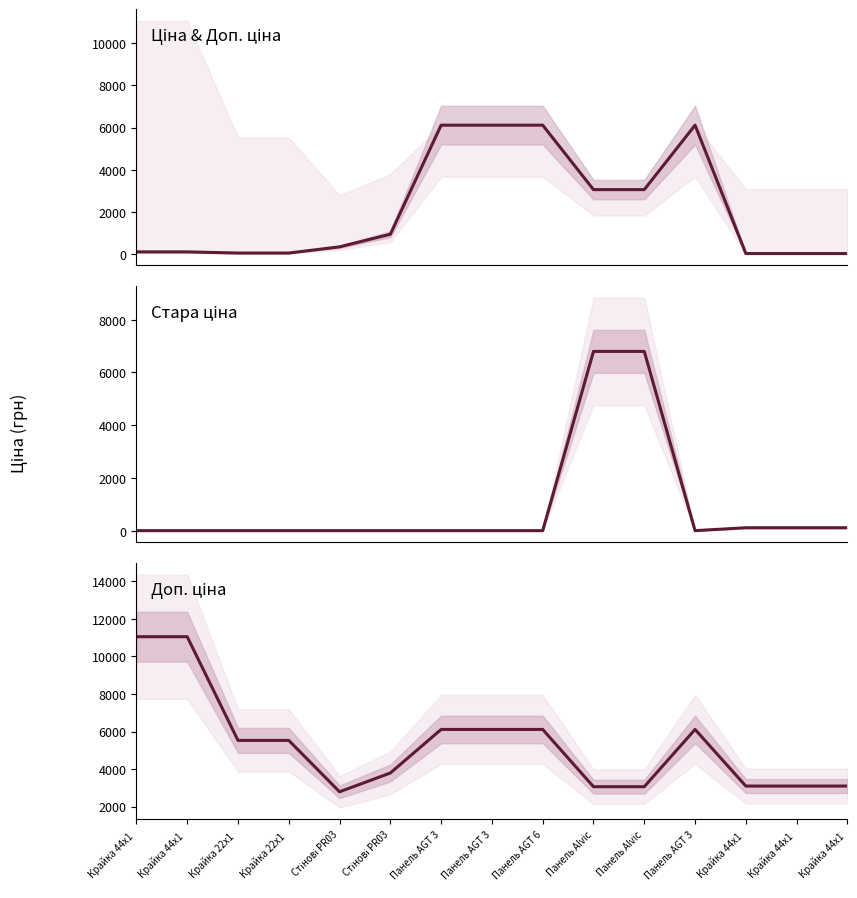

What is the label of the 14th point from the left?

Крайка 44x1 